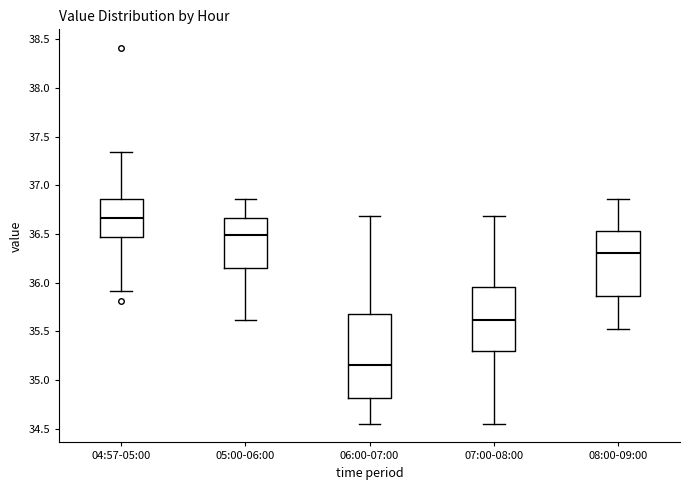

Which box is the tallest, from its lower edge to its upper edge?

06:00-07:00